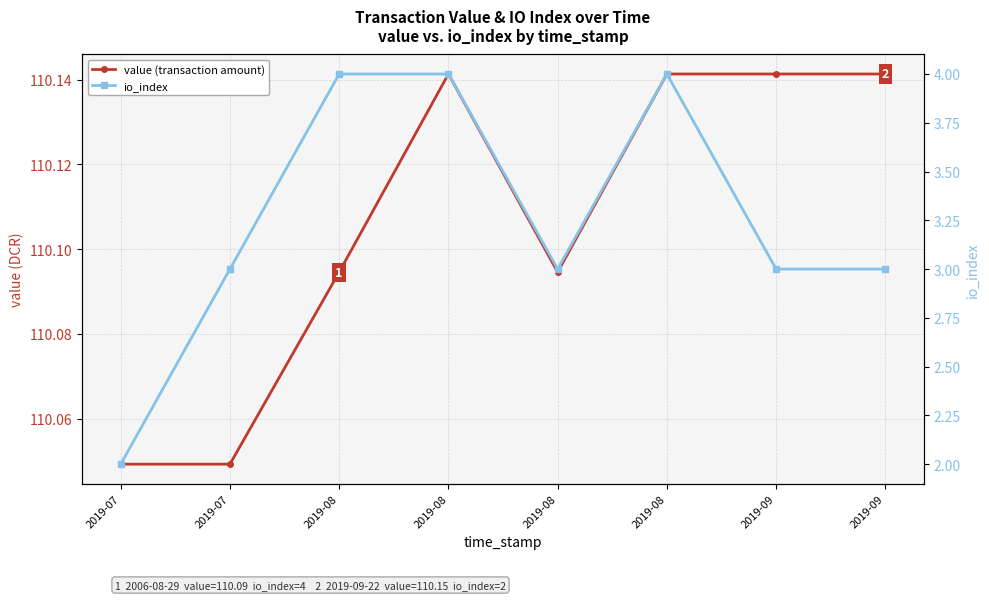

Which series changed the most between 2019-08 and 2019-08?

io_index